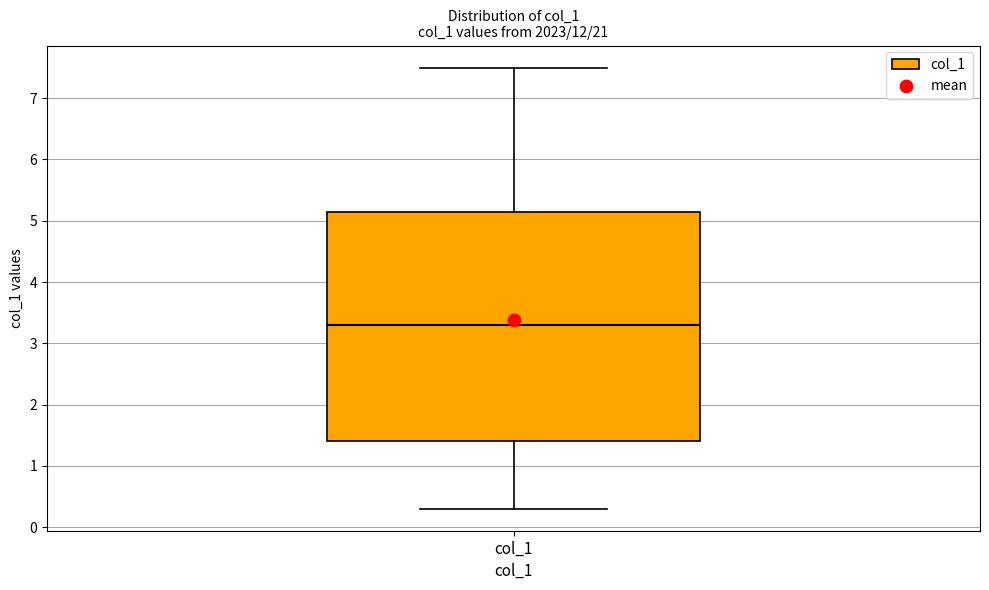

Where does the median line of the box for col_1 sit on the y-axis? The values are not printed on the chart, so give them approximately, as read against the axis.

3.3